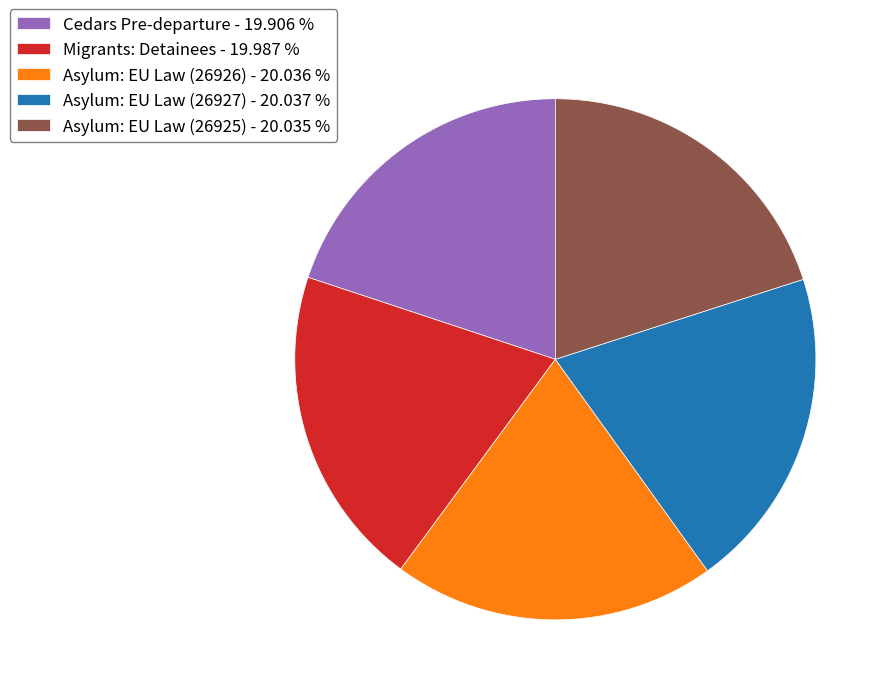

Count the number of slices in the pie.

5